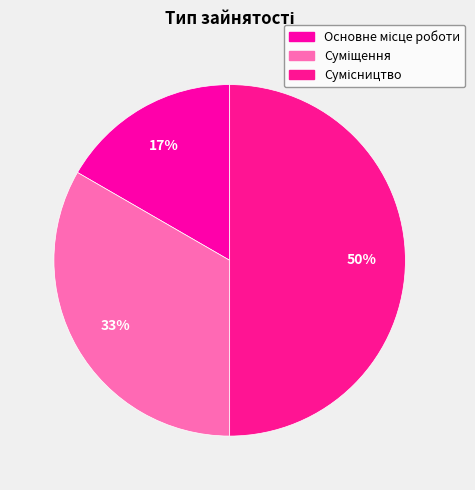

To the nearest percent, what is the average slice percentage?

33%